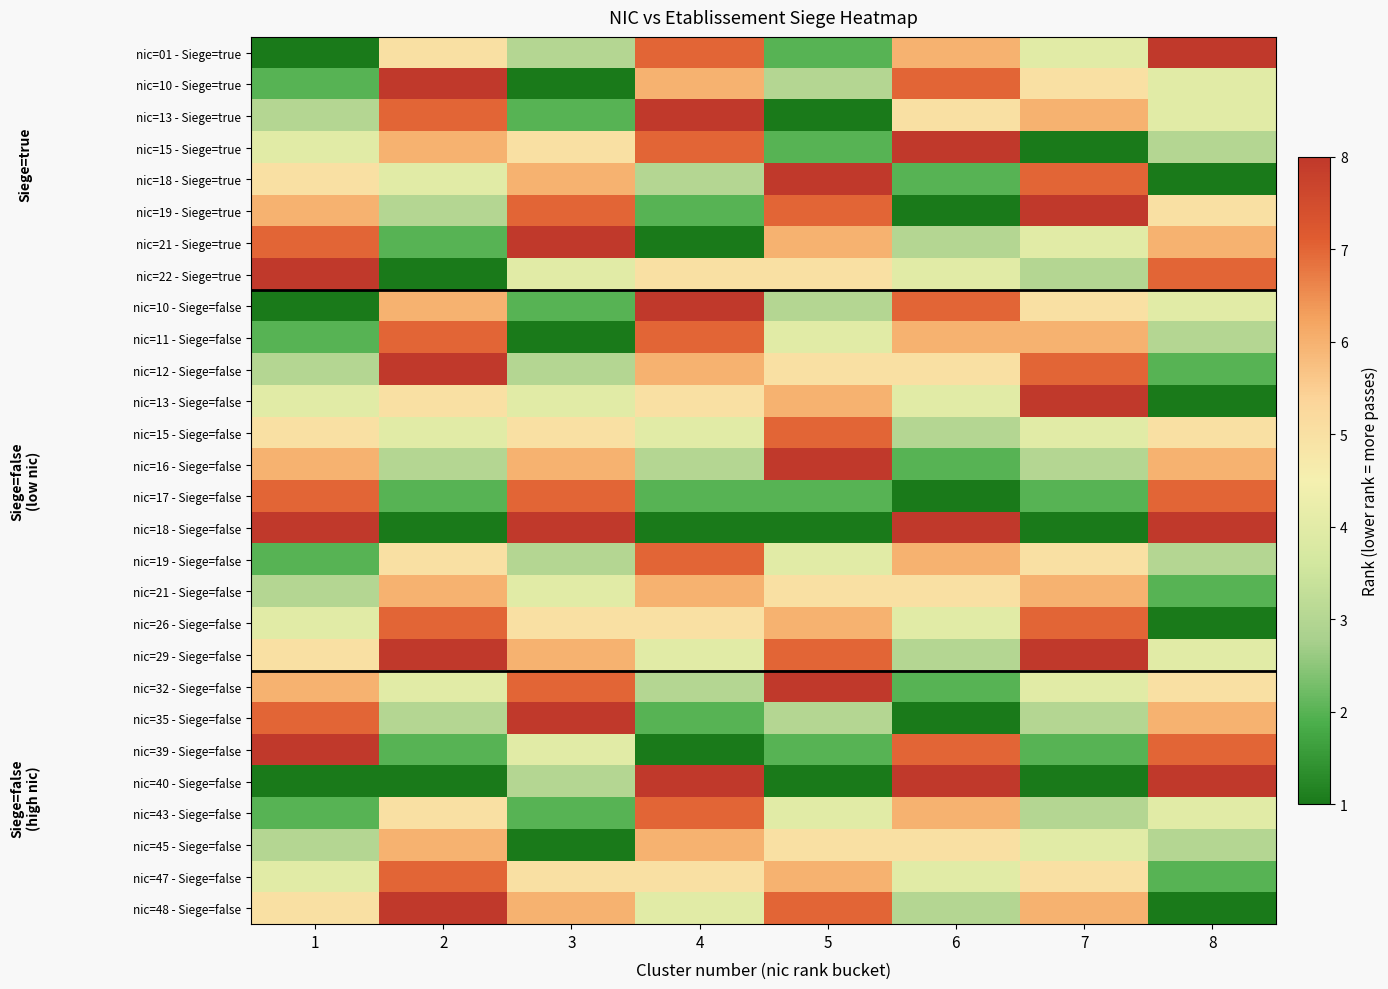

Reading right to left, transcribe all the data shown in this chart.

nic=01 - Siege=true: 8=8	7=4	6=6	5=2	4=7	3=3	2=5	1=1
nic=10 - Siege=true: 8=4	7=5	6=7	5=3	4=6	3=1	2=8	1=2
nic=13 - Siege=true: 8=4	7=6	6=5	5=1	4=8	3=2	2=7	1=3
nic=15 - Siege=true: 8=3	7=1	6=8	5=2	4=7	3=5	2=6	1=4
nic=18 - Siege=true: 8=1	7=7	6=2	5=8	4=3	3=6	2=4	1=5
nic=19 - Siege=true: 8=5	7=8	6=1	5=7	4=2	3=7	2=3	1=6
nic=21 - Siege=true: 8=6	7=4	6=3	5=6	4=1	3=8	2=2	1=7
nic=22 - Siege=true: 8=7	7=3	6=4	5=5	4=5	3=4	2=1	1=8
nic=10 - Siege=false: 8=4	7=5	6=7	5=3	4=8	3=2	2=6	1=1
nic=11 - Siege=false: 8=3	7=6	6=6	5=4	4=7	3=1	2=7	1=2
nic=12 - Siege=false: 8=2	7=7	6=5	5=5	4=6	3=3	2=8	1=3
nic=13 - Siege=false: 8=1	7=8	6=4	5=6	4=5	3=4	2=5	1=4
nic=15 - Siege=false: 8=5	7=4	6=3	5=7	4=4	3=5	2=4	1=5
nic=16 - Siege=false: 8=6	7=3	6=2	5=8	4=3	3=6	2=3	1=6
nic=17 - Siege=false: 8=7	7=2	6=1	5=2	4=2	3=7	2=2	1=7
nic=18 - Siege=false: 8=8	7=1	6=8	5=1	4=1	3=8	2=1	1=8
nic=19 - Siege=false: 8=3	7=5	6=6	5=4	4=7	3=3	2=5	1=2
nic=21 - Siege=false: 8=2	7=6	6=5	5=5	4=6	3=4	2=6	1=3
nic=26 - Siege=false: 8=1	7=7	6=4	5=6	4=5	3=5	2=7	1=4
nic=29 - Siege=false: 8=4	7=8	6=3	5=7	4=4	3=6	2=8	1=5
nic=32 - Siege=false: 8=5	7=4	6=2	5=8	4=3	3=7	2=4	1=6
nic=35 - Siege=false: 8=6	7=3	6=1	5=3	4=2	3=8	2=3	1=7
nic=39 - Siege=false: 8=7	7=2	6=7	5=2	4=1	3=4	2=2	1=8
nic=40 - Siege=false: 8=8	7=1	6=8	5=1	4=8	3=3	2=1	1=1
nic=43 - Siege=false: 8=4	7=3	6=6	5=4	4=7	3=2	2=5	1=2
nic=45 - Siege=false: 8=3	7=4	6=5	5=5	4=6	3=1	2=6	1=3
nic=47 - Siege=false: 8=2	7=5	6=4	5=6	4=5	3=5	2=7	1=4
nic=48 - Siege=false: 8=1	7=6	6=3	5=7	4=4	3=6	2=8	1=5